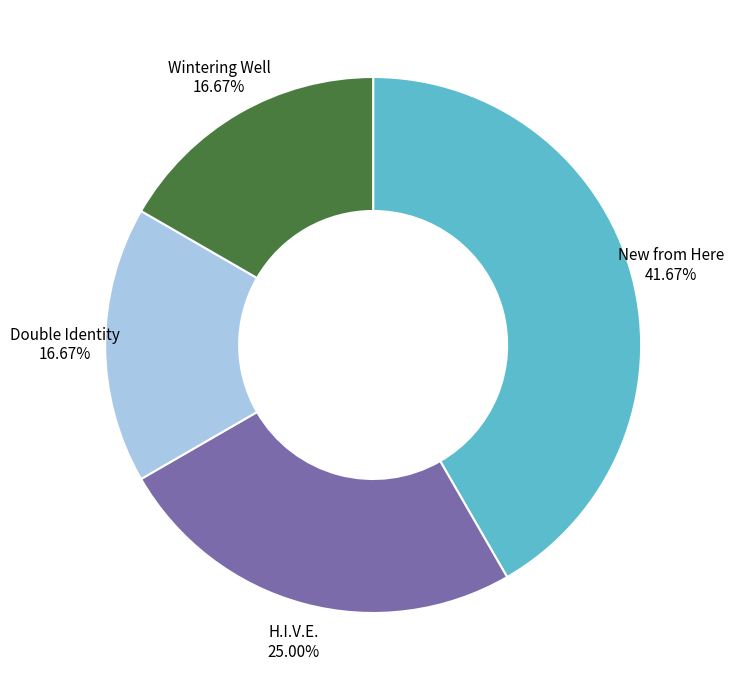

Is there any slice that represents more than half of the pie?

No